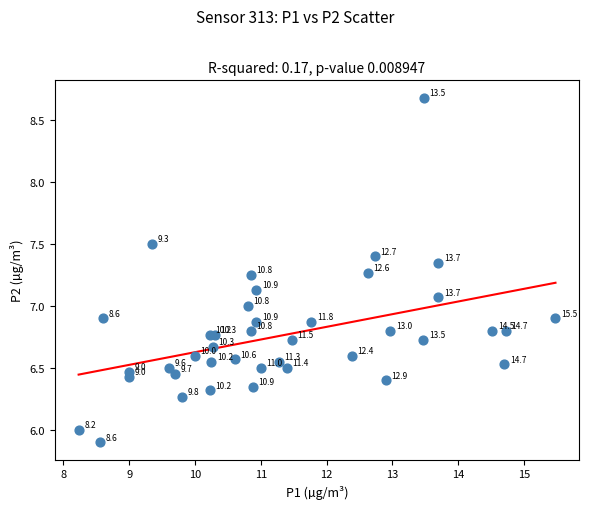

What Y value in the scatter plot is closest to 7?

7.0